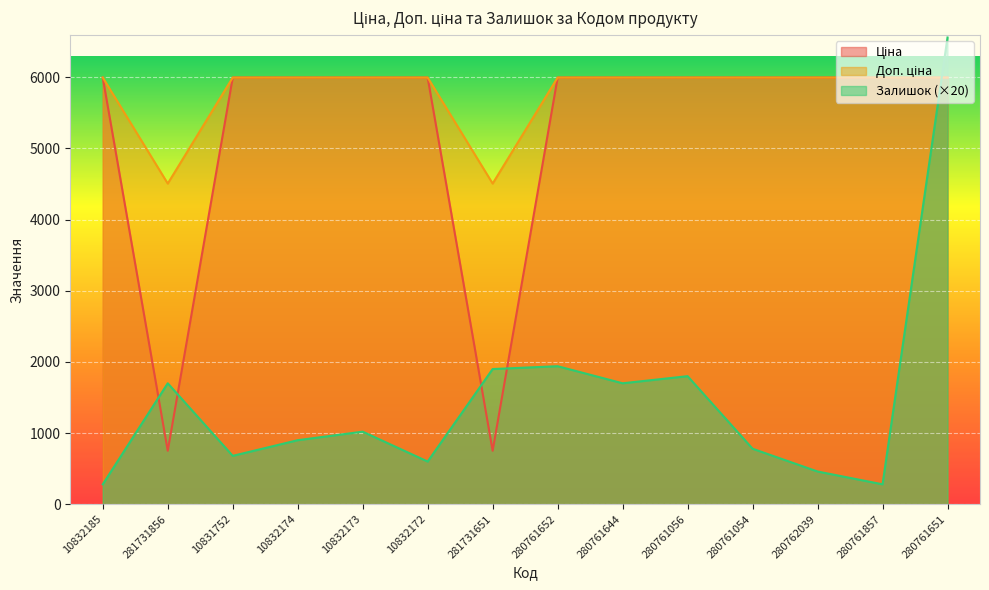

What are all the series names shown in the legend?

Ціна, Доп. ціна, Залишок